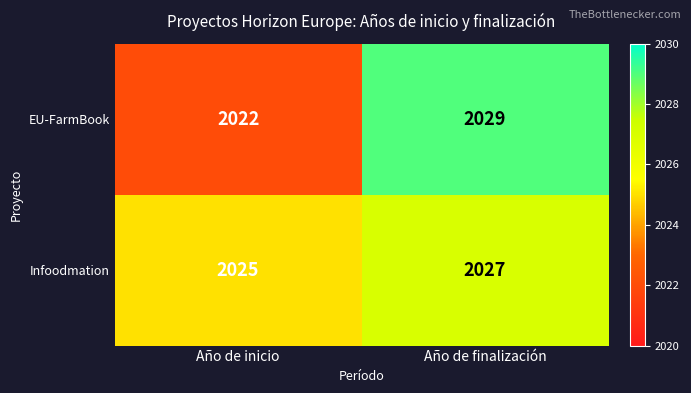

Count the number of data series in this chart.

2